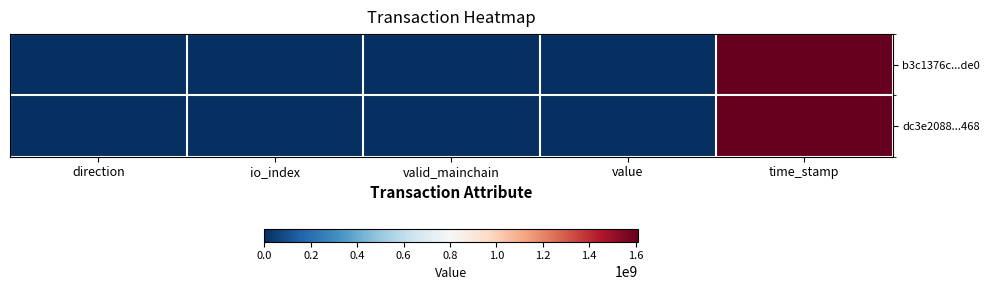

At how many categories does at least one series exceed 1070612612?

1